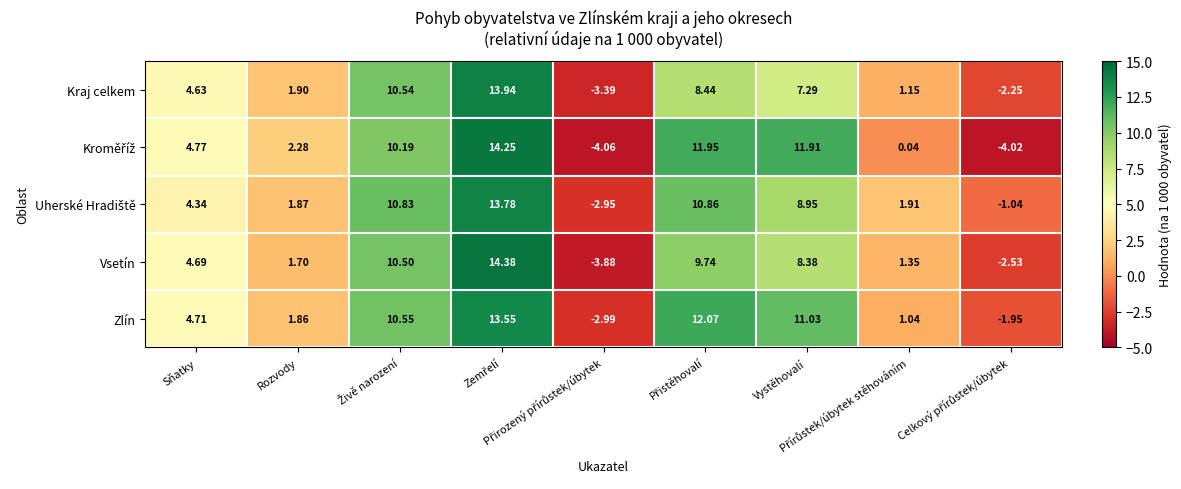

What is the maximum value shown in the chart?

14.4